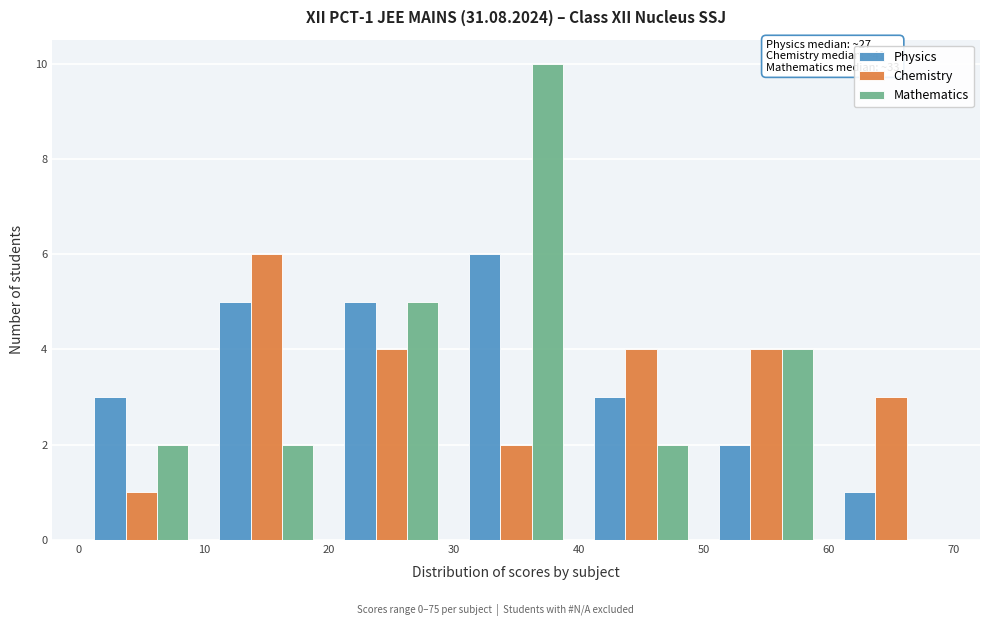

In the Physics series, which range on the x-axis has the tallest bar?

30 to 40